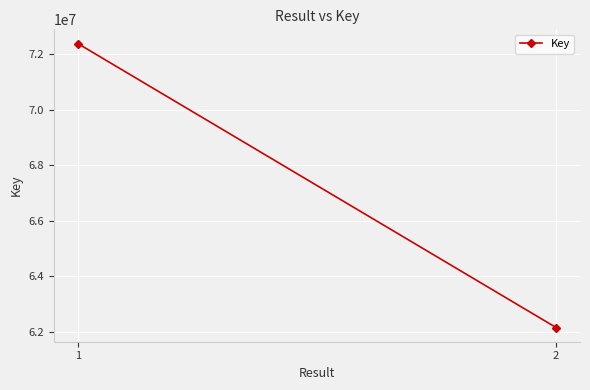

Which category has the lowest value across all series?

2